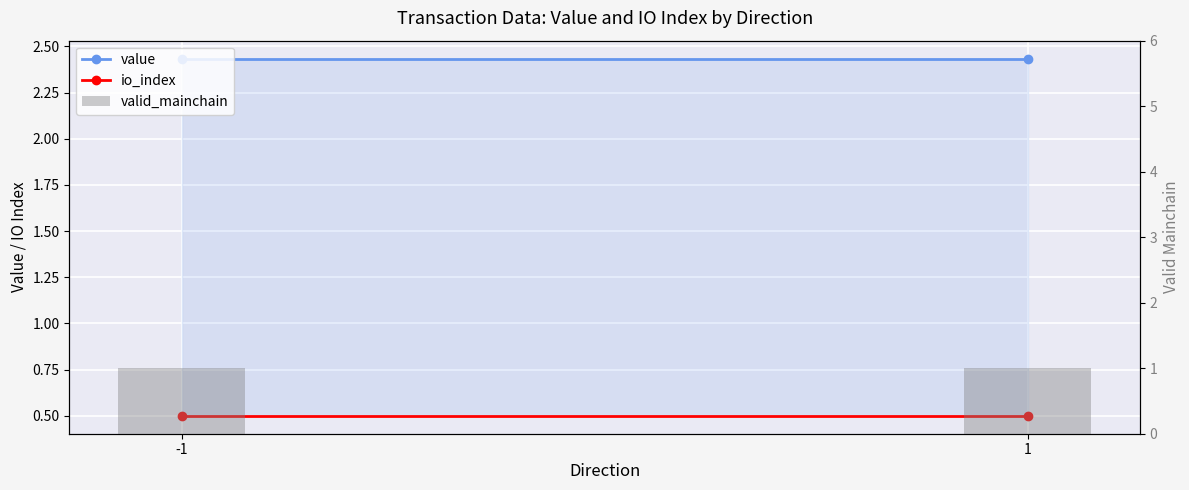

What is the value of the valid_mainchain bar at the 1st from the left?

1.0